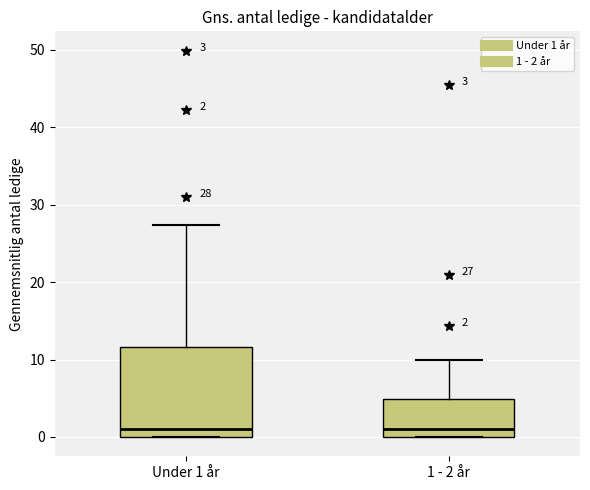

Comparing the boxes themselves (not the whiskers), which one is the tallest?

Under 1 år